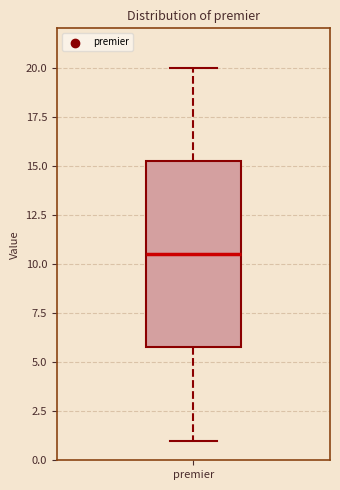

Where is the upper edge of the box for premier on the y-axis? The values are not printed on the chart, so give them approximately, as read against the axis.

15.5